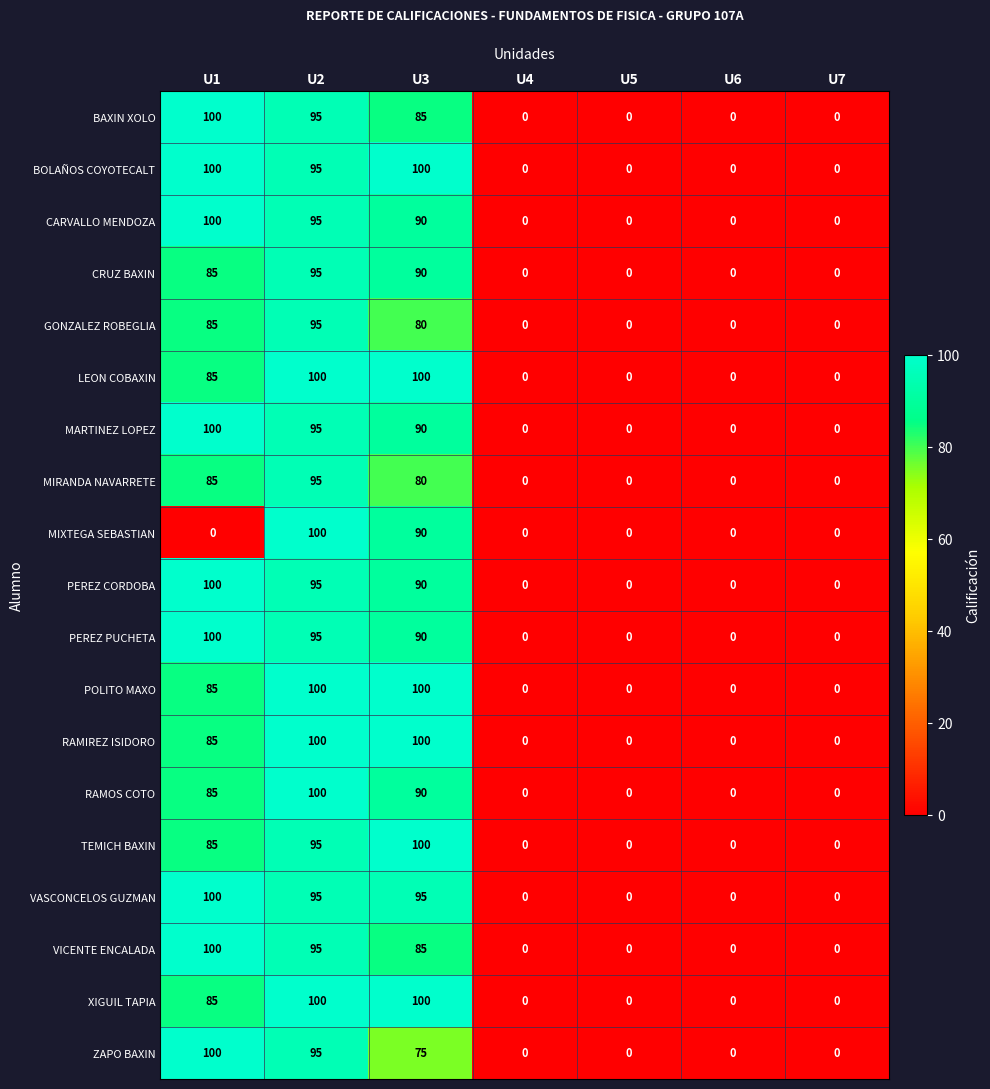

What is the maximum value for RAMIREZ ISIDORO?

100